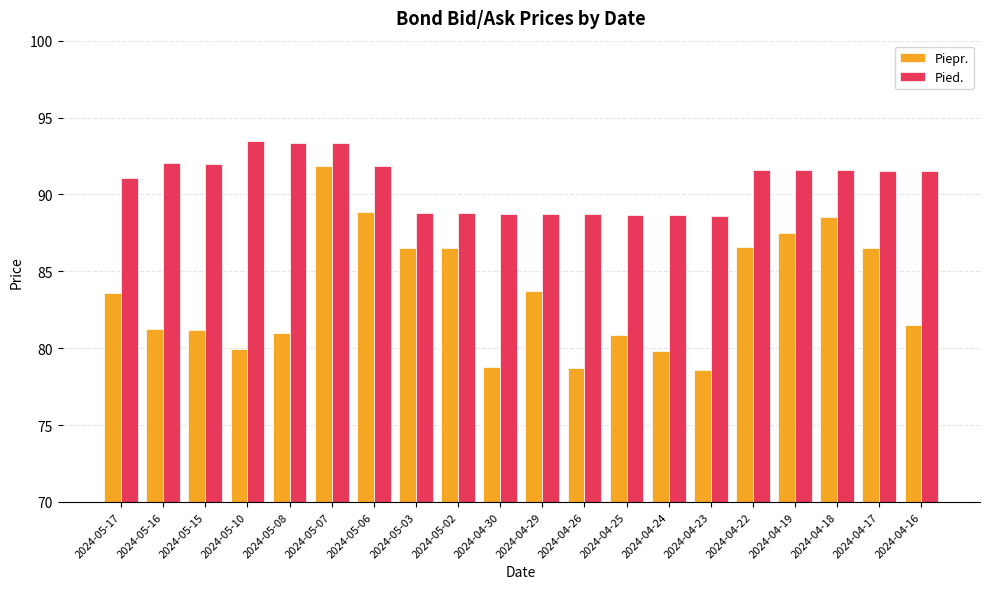

How many groups of bars are there?

20